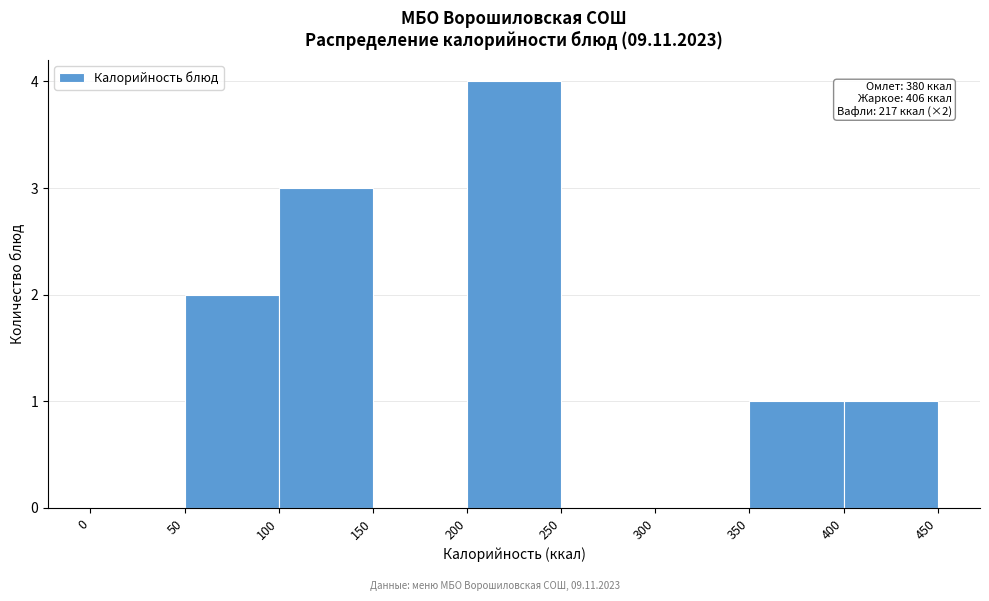

Over which range of the x-axis is the bar tallest?

200 to 250